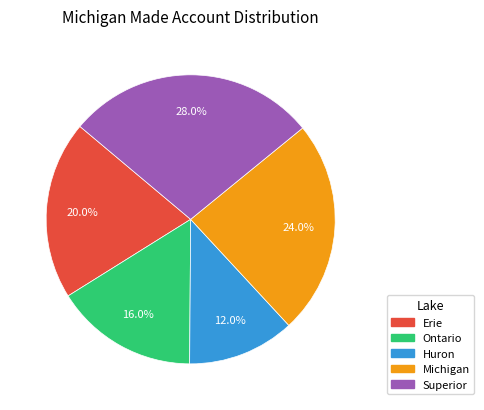

To the nearest percent, what is the average slice percentage?

20%